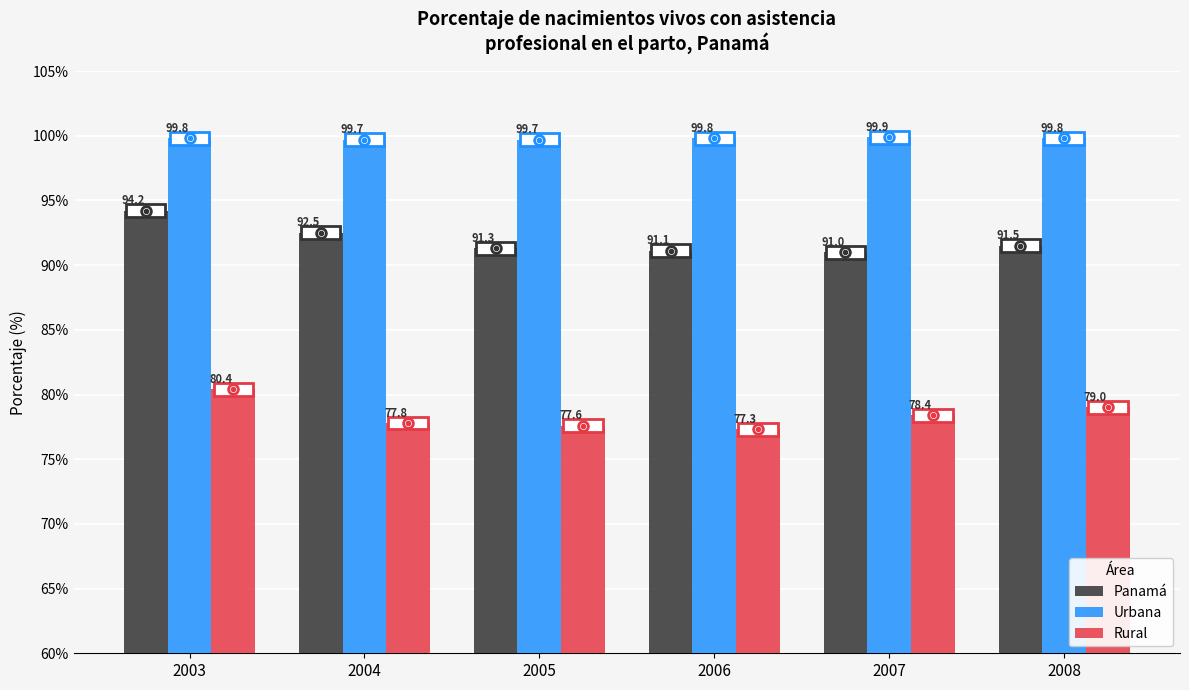

The Panamá series shows 91.3 at 2005. True or false?

True